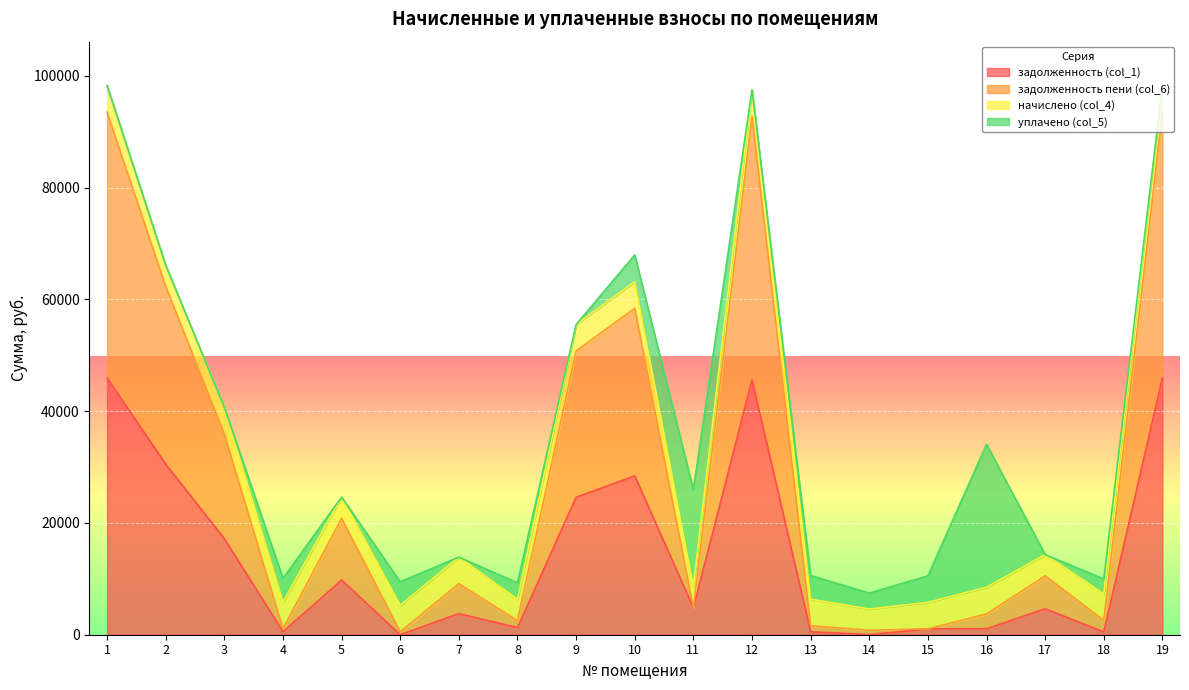

The задолженность (col_1) series shows 1264.8 at 8. True or false?

True